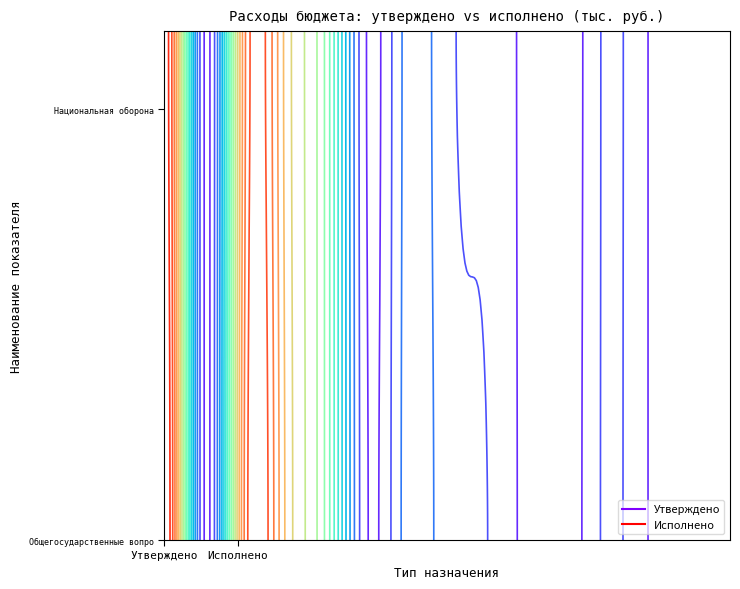

Count the number of categories in the chart.

2